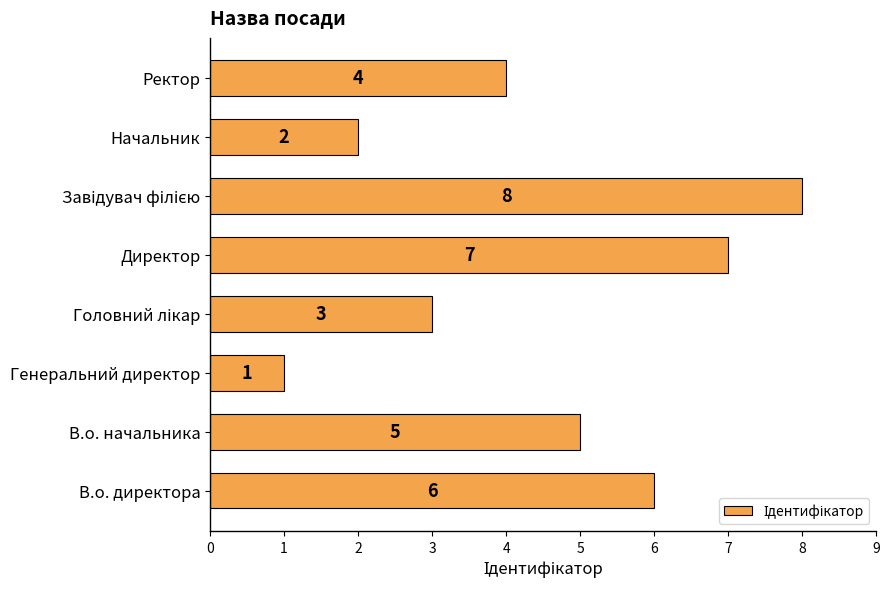

Count the number of data series in this chart.

1